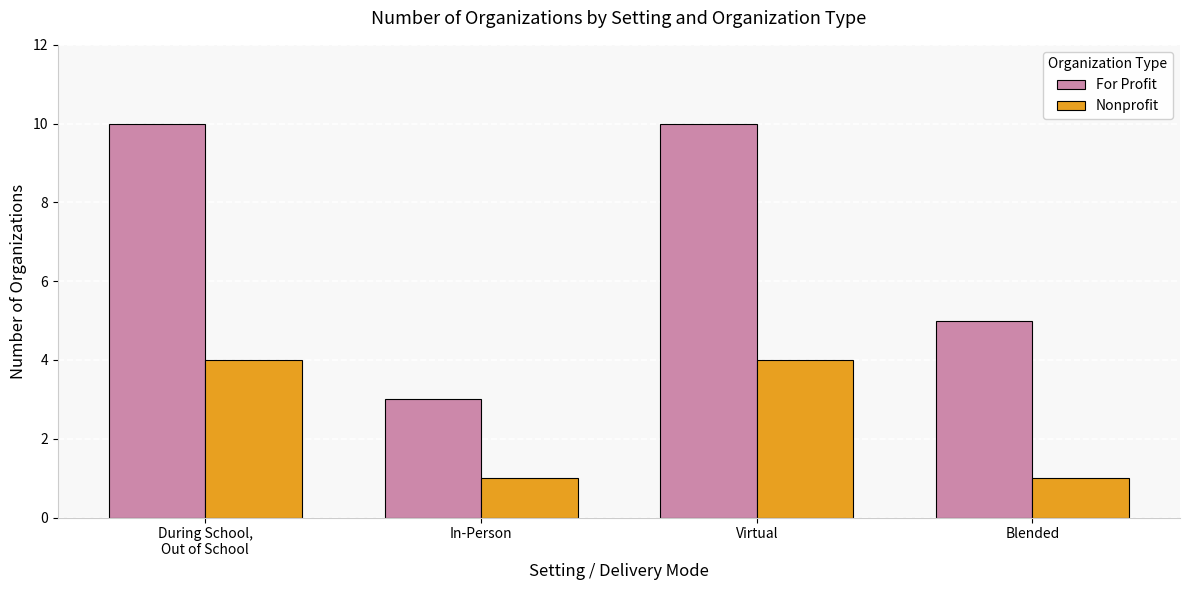

Which series changed the most between Virtual and Blended?

For Profit